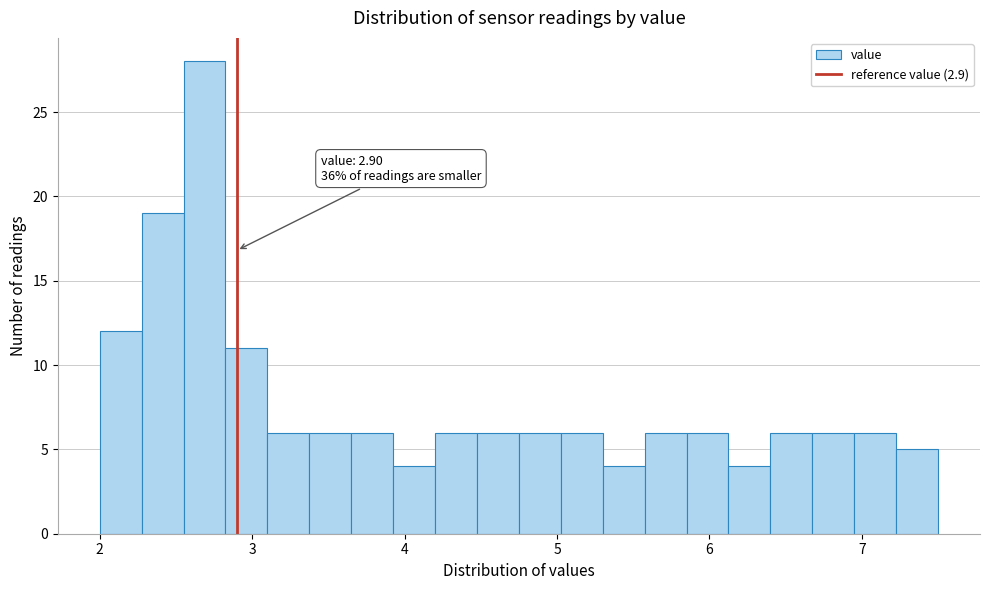

Read against the x-axis, roughly where is the centre of the tallest bar?

2.7